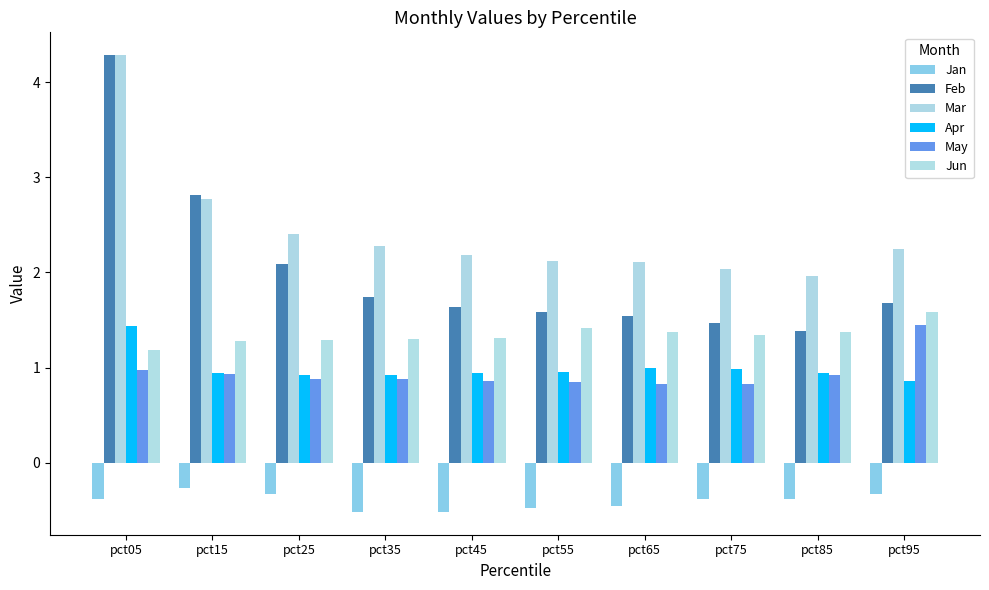

How many groups of bars are there?

10